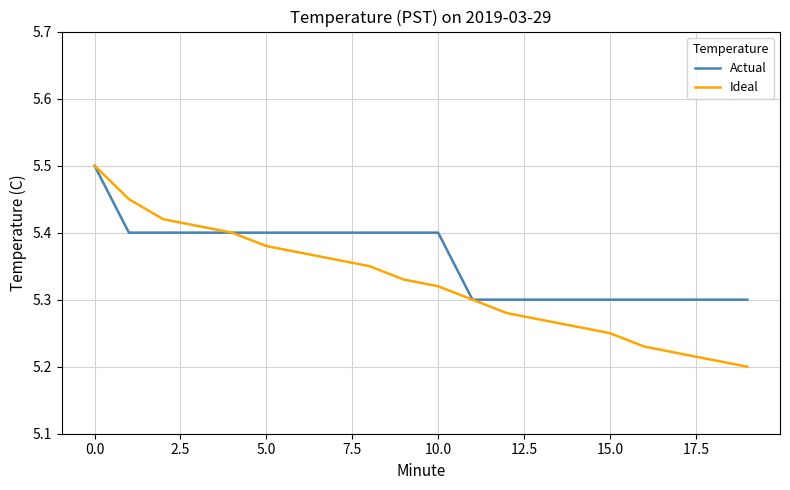

Which series has the largest total across all categories?

Actual